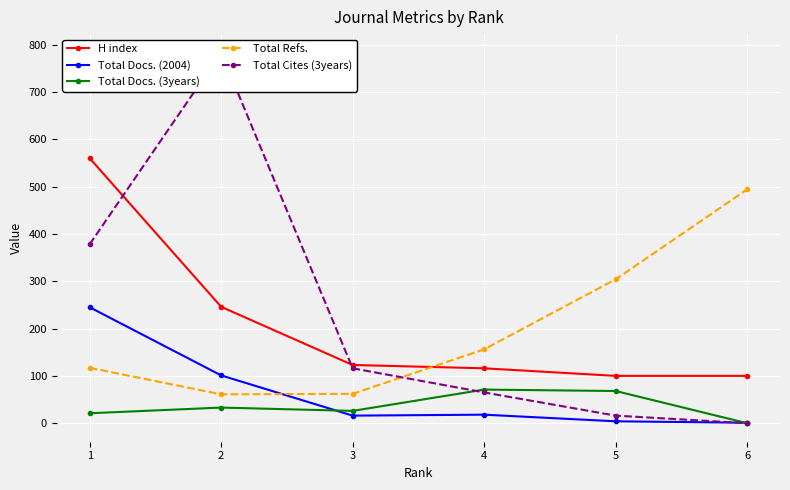

What is the approximate value of Total Cites (3years) at 4, to the nearest 100?

100